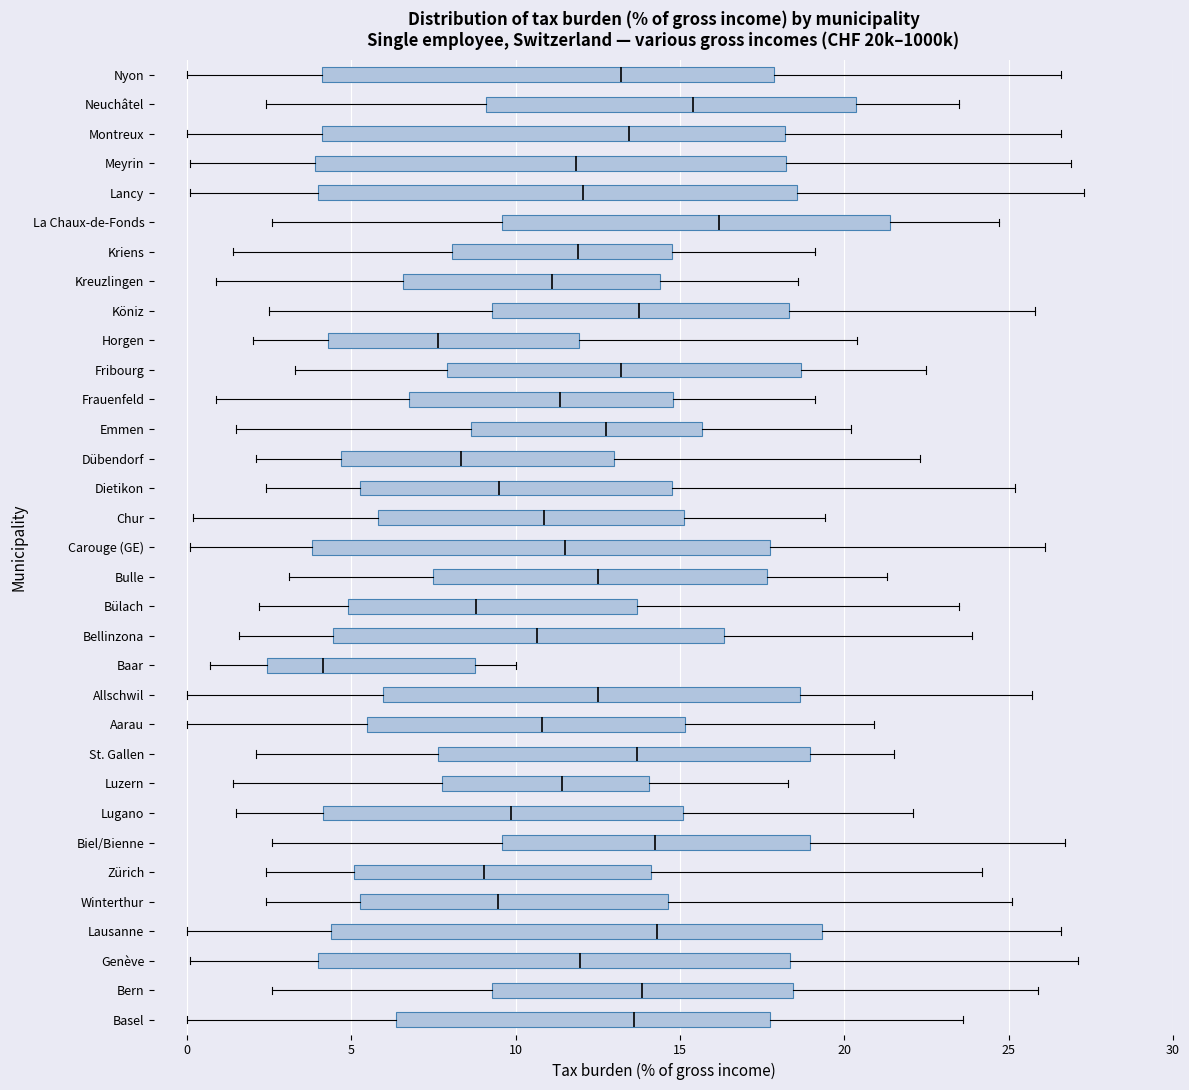

Where is the left edge of the box for Genève on the x-axis? The values are not printed on the chart, so give them approximately, as read against the axis.

4.0